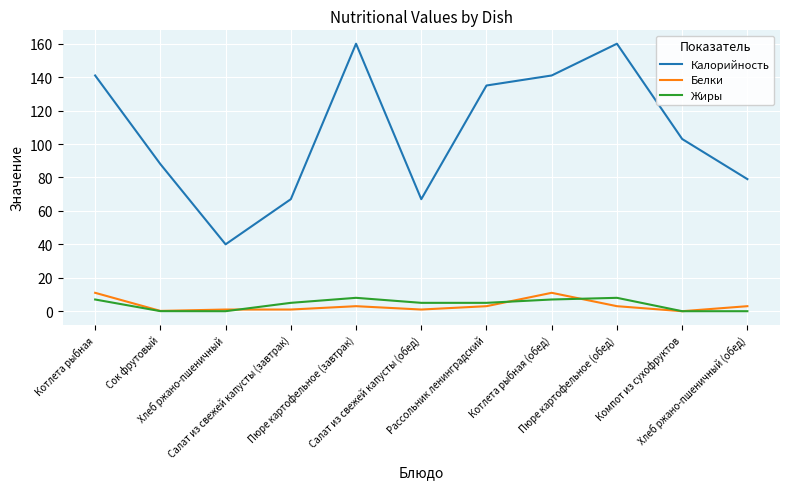

What is the lowest value of the Калорийность series?

40.0